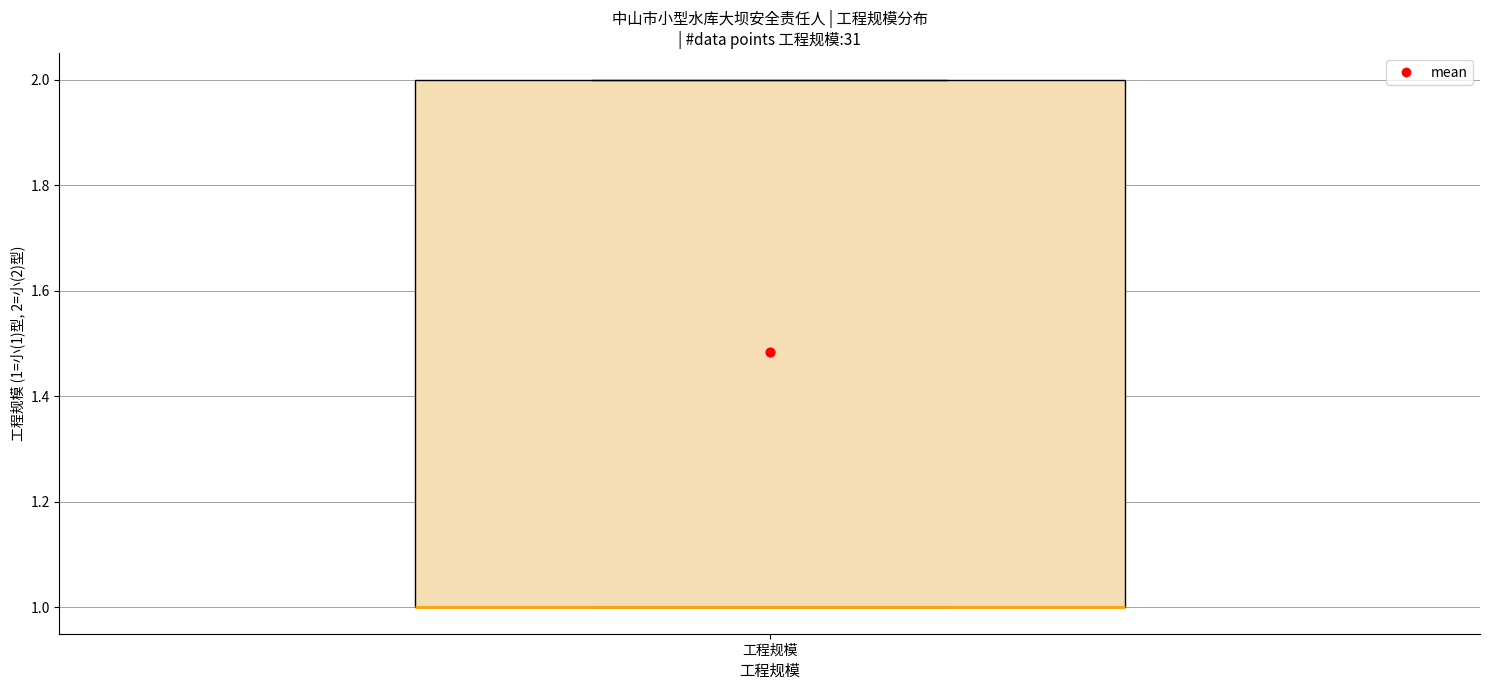

Read this box plot against the y-axis: the position of the median line, the range covered by the box, and the ends of both whiskers. The values are not printed on the chart, so give them approximately, as read against the axis.

median 1 (drawn on the box's lower edge), box 1 to 2, whiskers 1 to 2